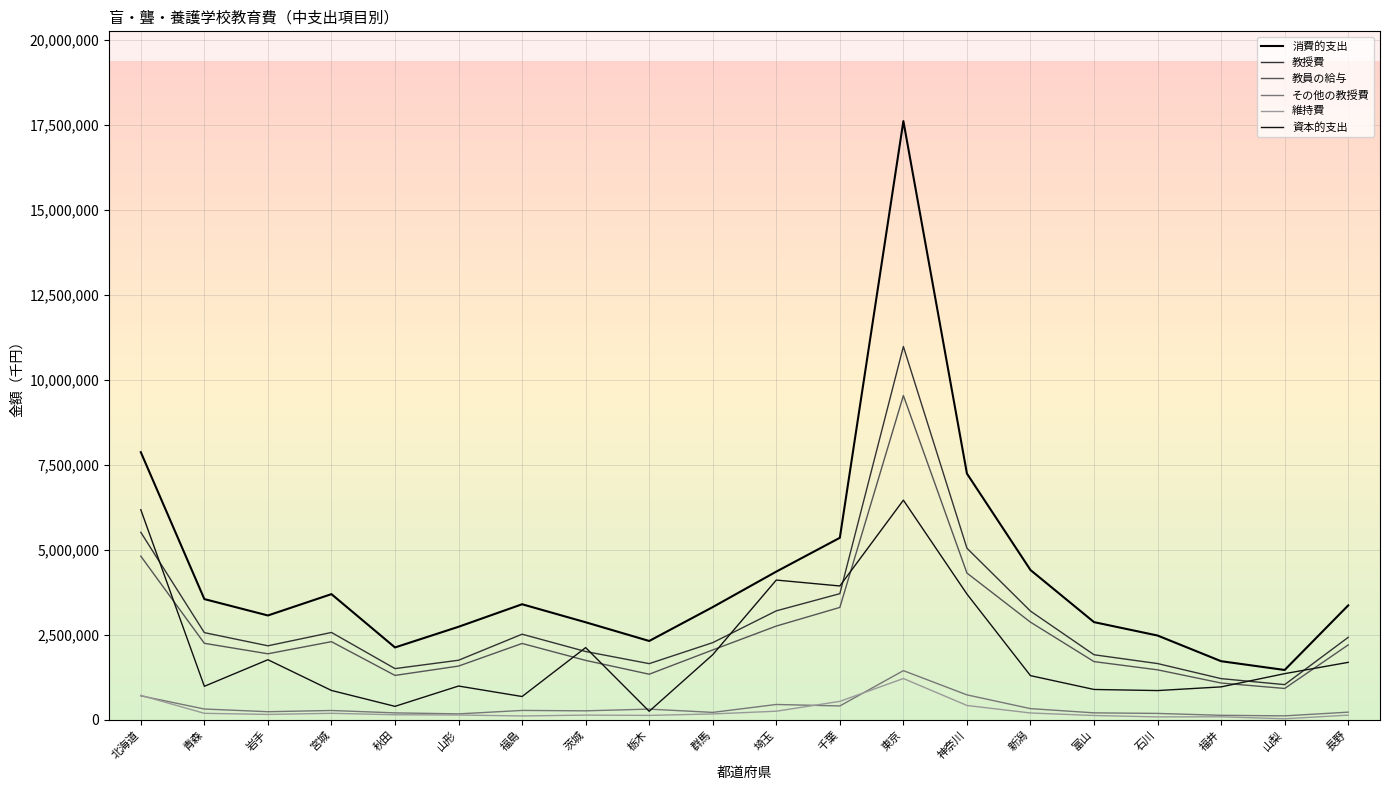

What is the difference between the maximum and minimum values in the 維持費 series?

1184002